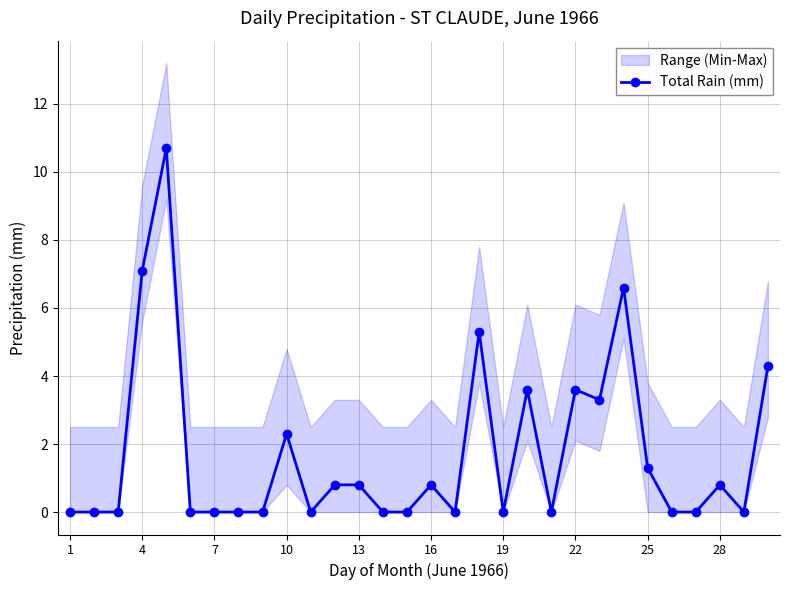

How many data points are above 0?

14